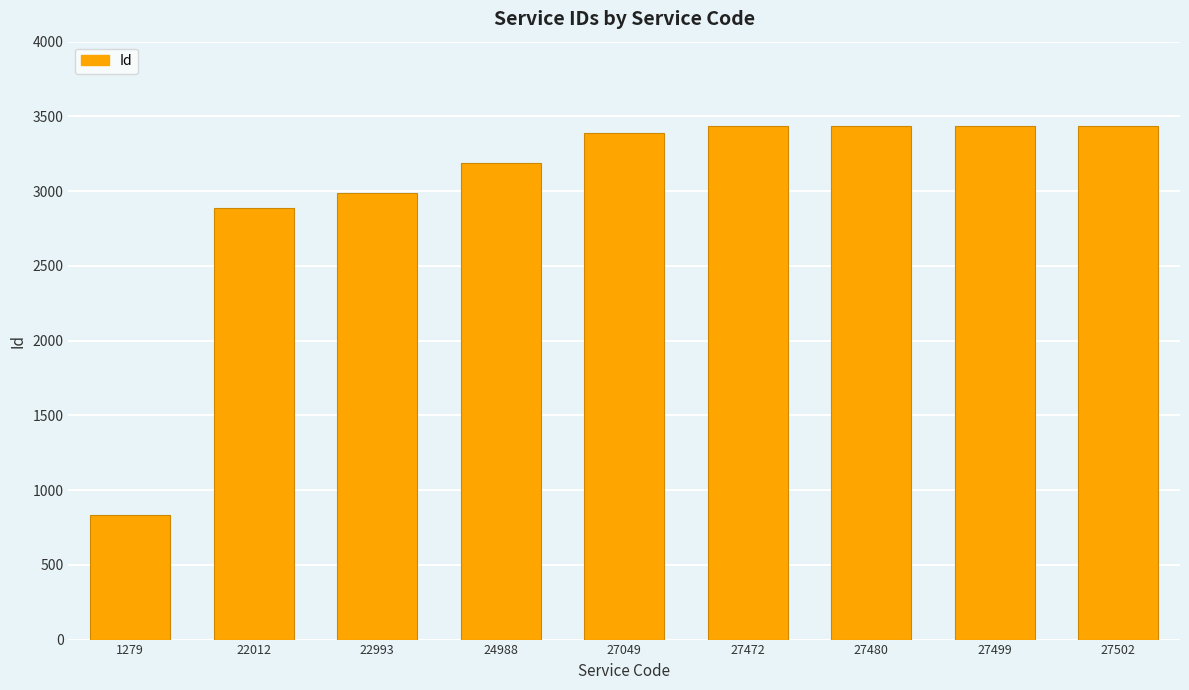

The value at 22993 is 2987. True or false?

True